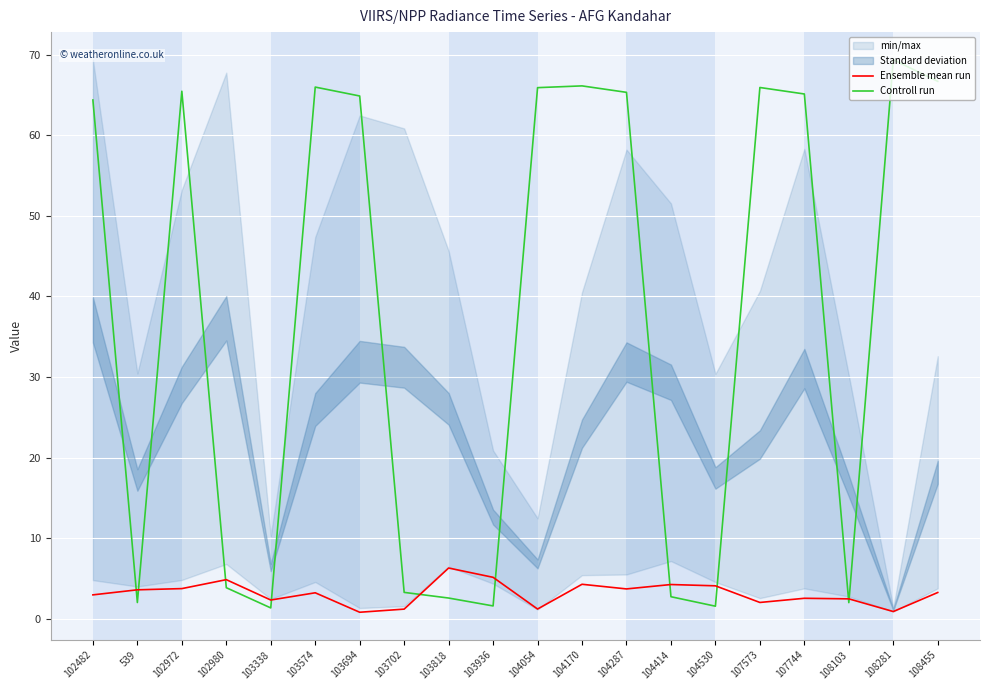

Read the Controll run value at 108455.

66.7